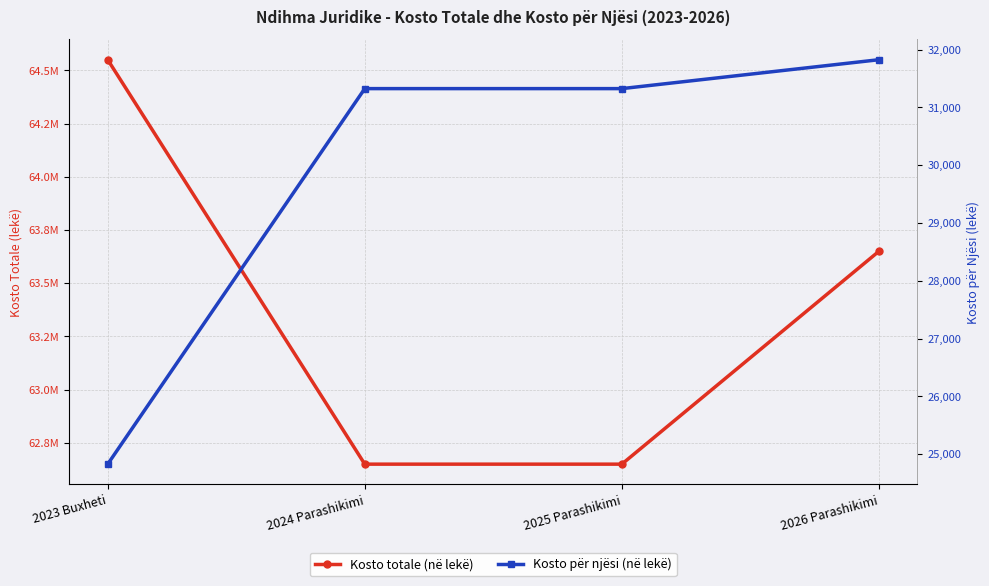

Is it true that Kosto për njësi (në lekë) equals 31325.0 at 2025 Parashikimi?

True